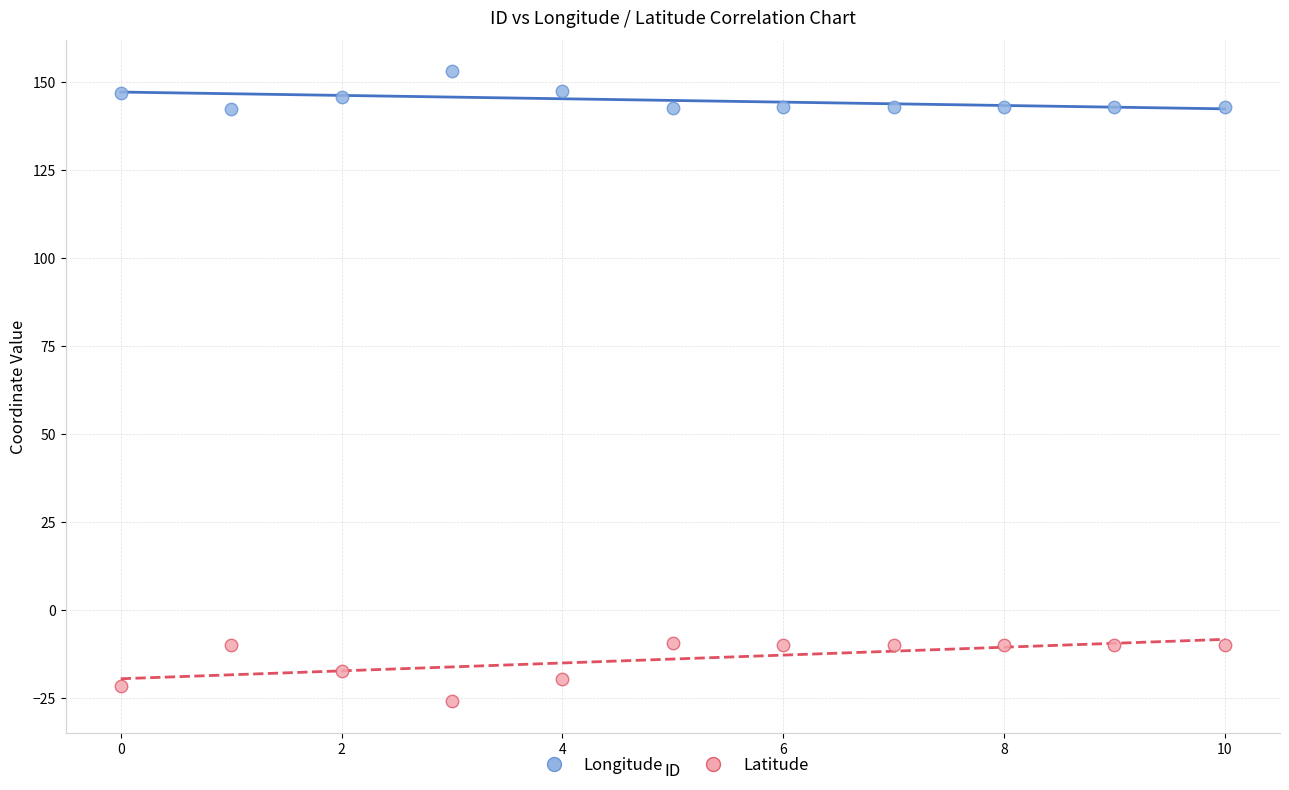

Which series has the widest spread of Y values?

Latitude